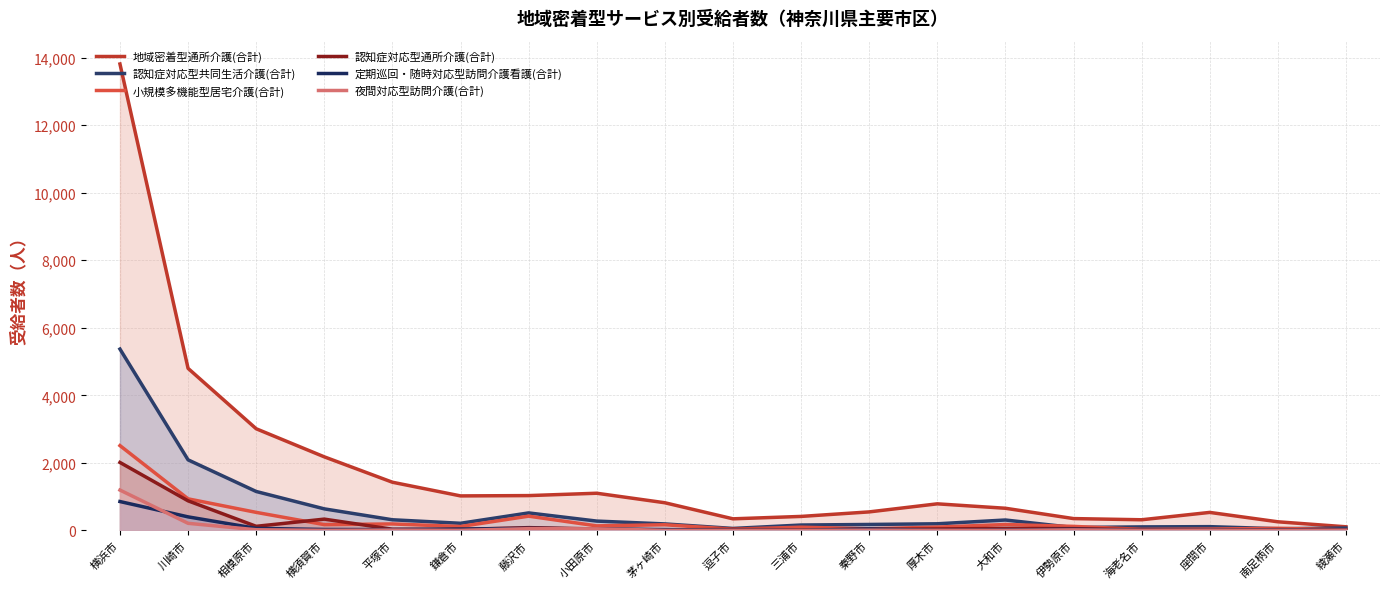

Which series has the largest total across all categories?

地域密着型通所介護(合計)